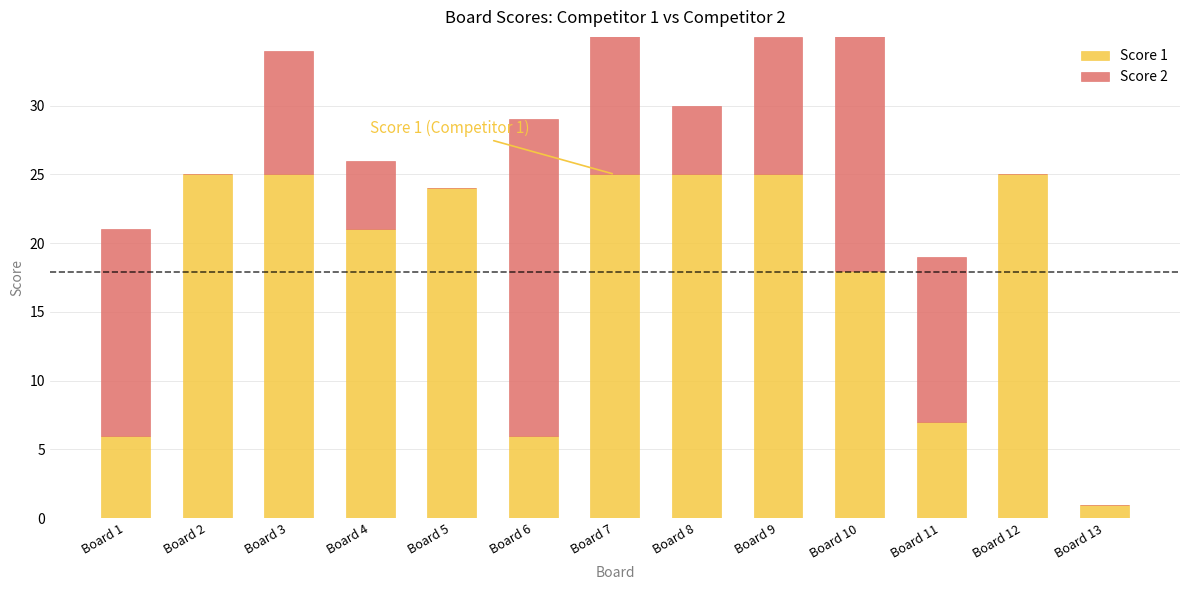

What is the highest value of the Score 2 series?

23